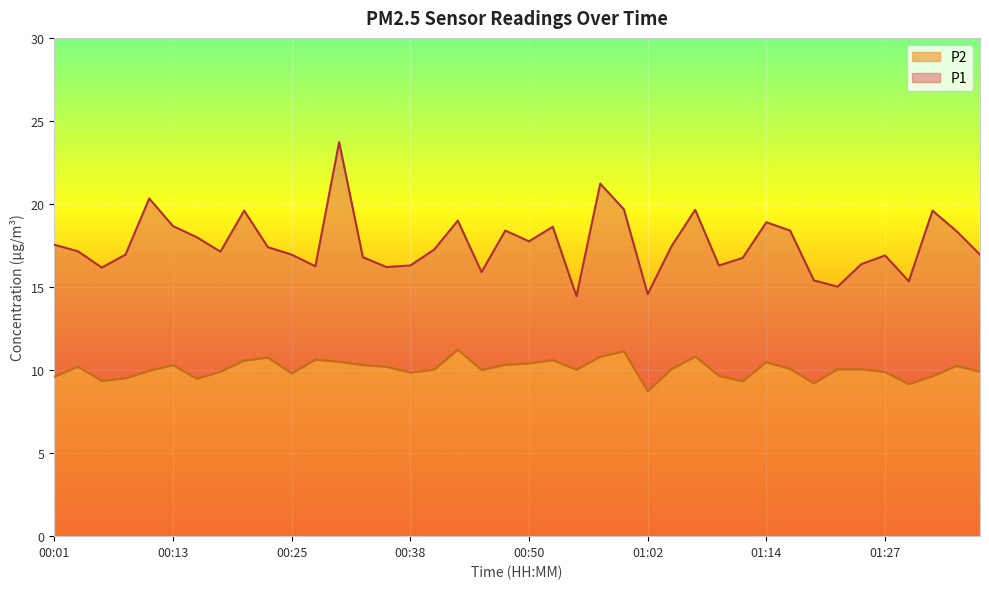

At which category is the sum across all series the highest?

00:30